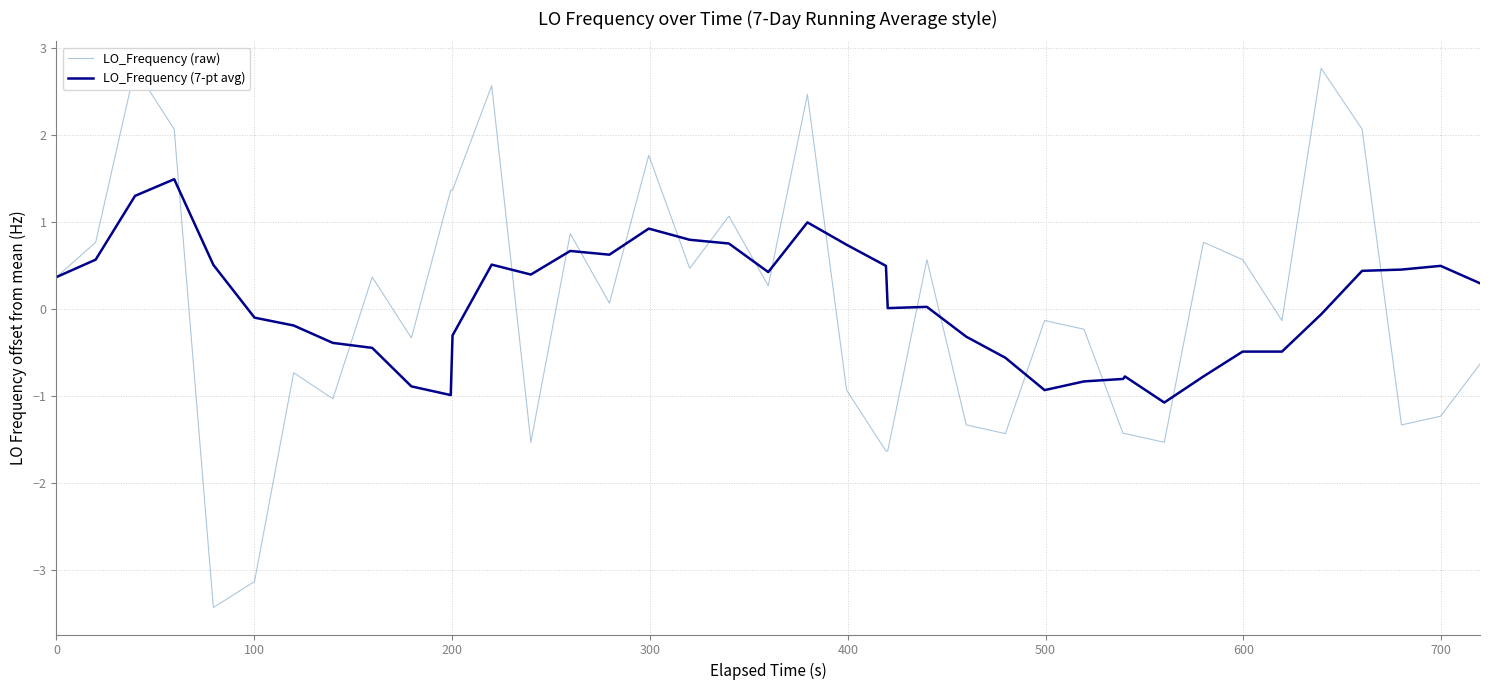

What is the maximum value for LO_Frequency (raw)?

2.8